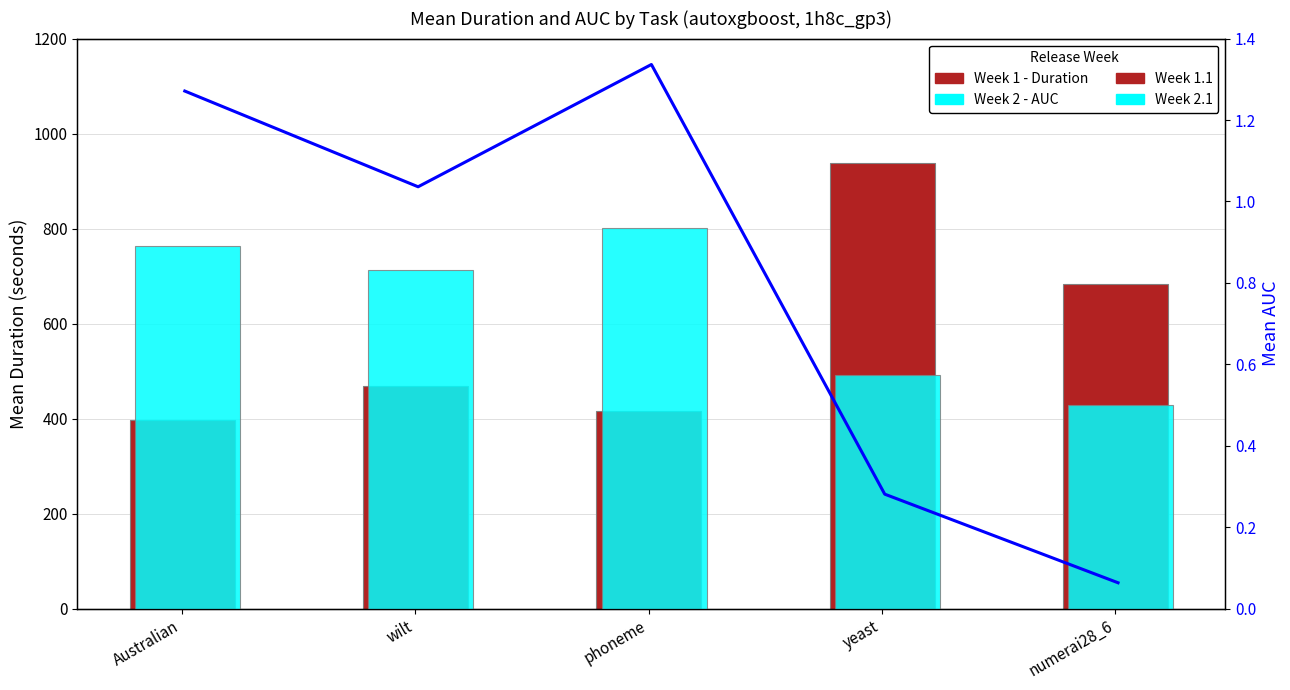

Rank the series by their maximum value, from highest to lowest.

Duration (s), Mean AUC